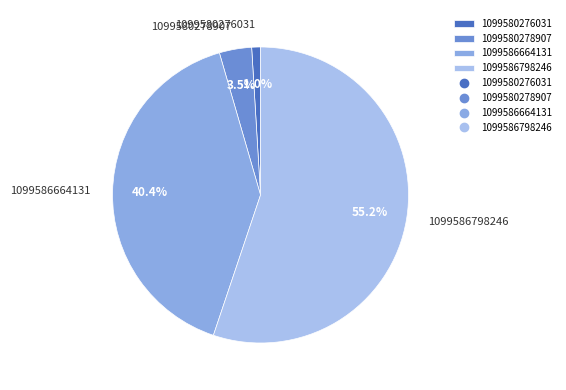

Combined, what portion of the pie is 1099586798246 and 1099580276031?

56.1%